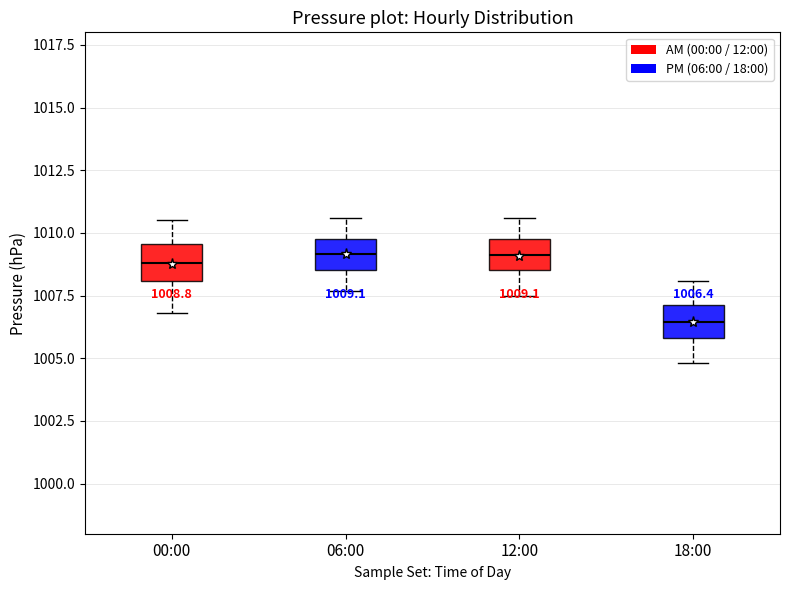

Which box's median line is the lowest?

18:00